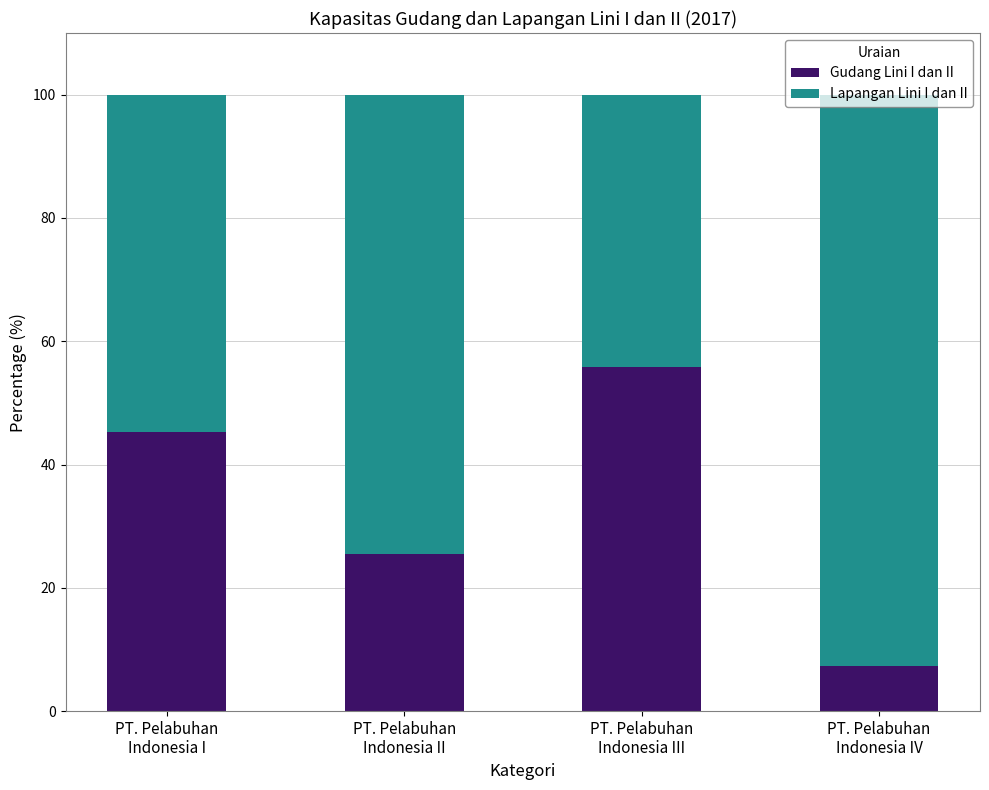

What is the sum of all Gudang Lini I dan II values?

133.9